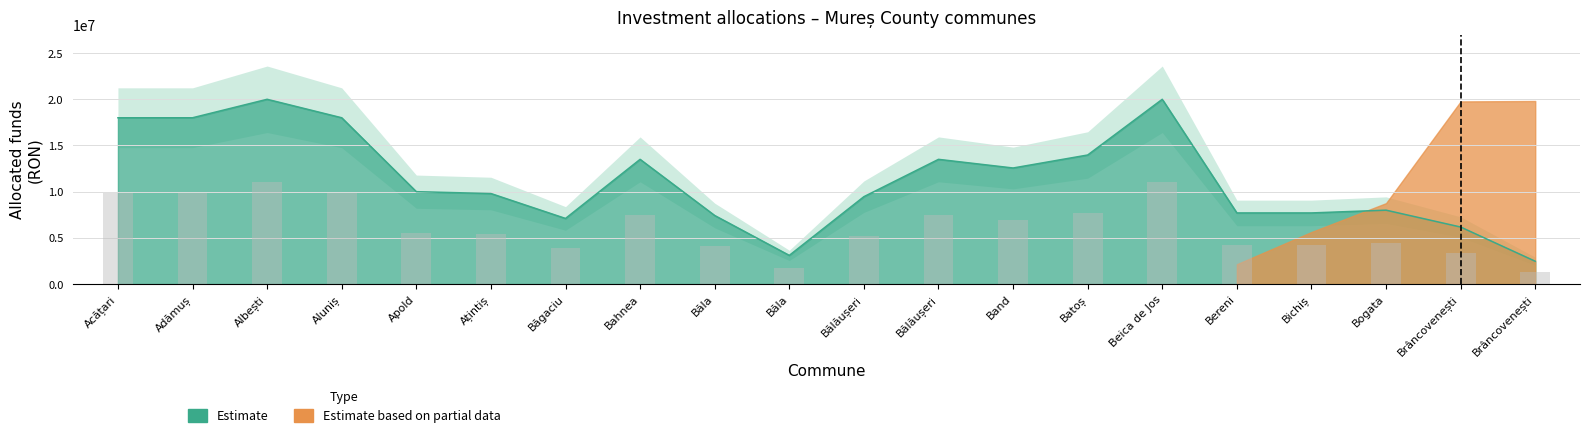

What is the difference between the maximum and minimum values?

9641838.2